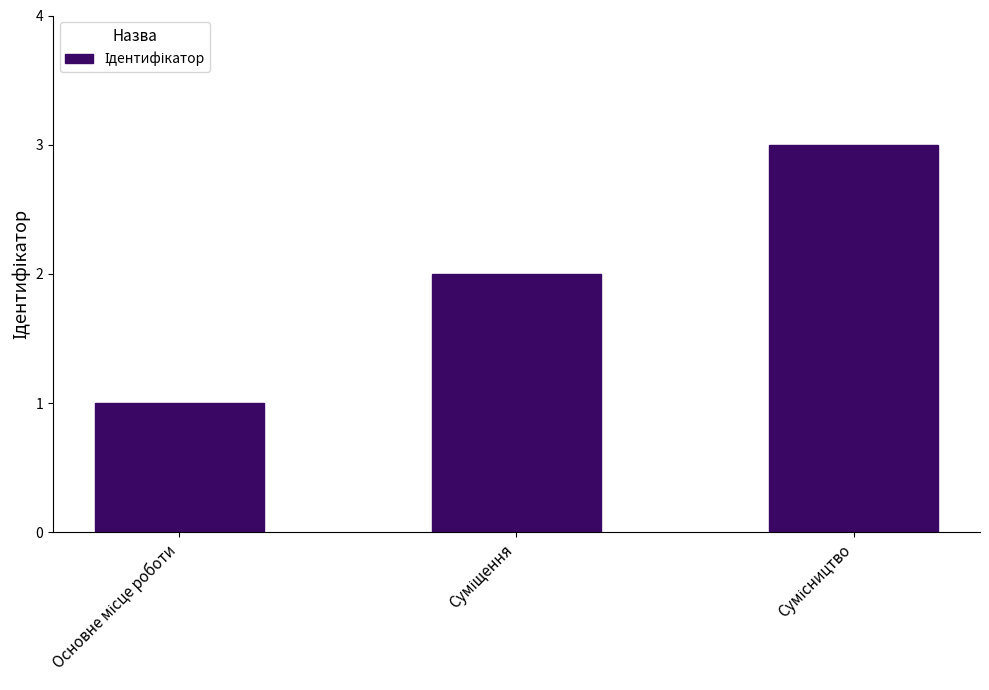

What is the average value?

2